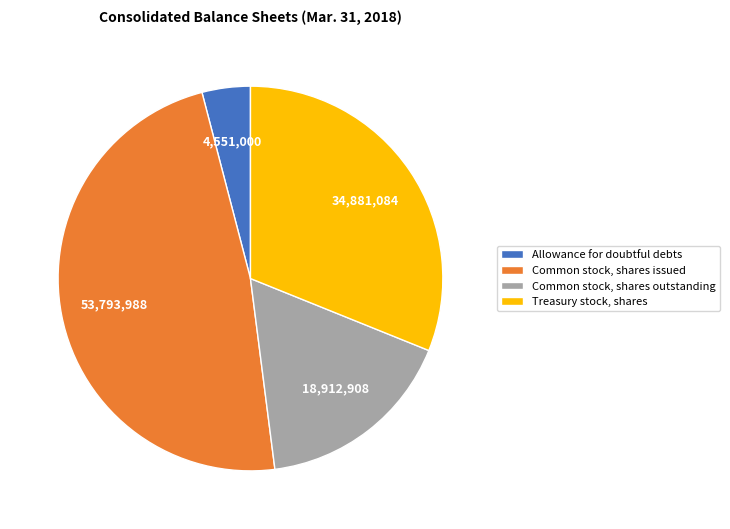

Is it true that Treasury stock, shares is 31% of the pie?

True